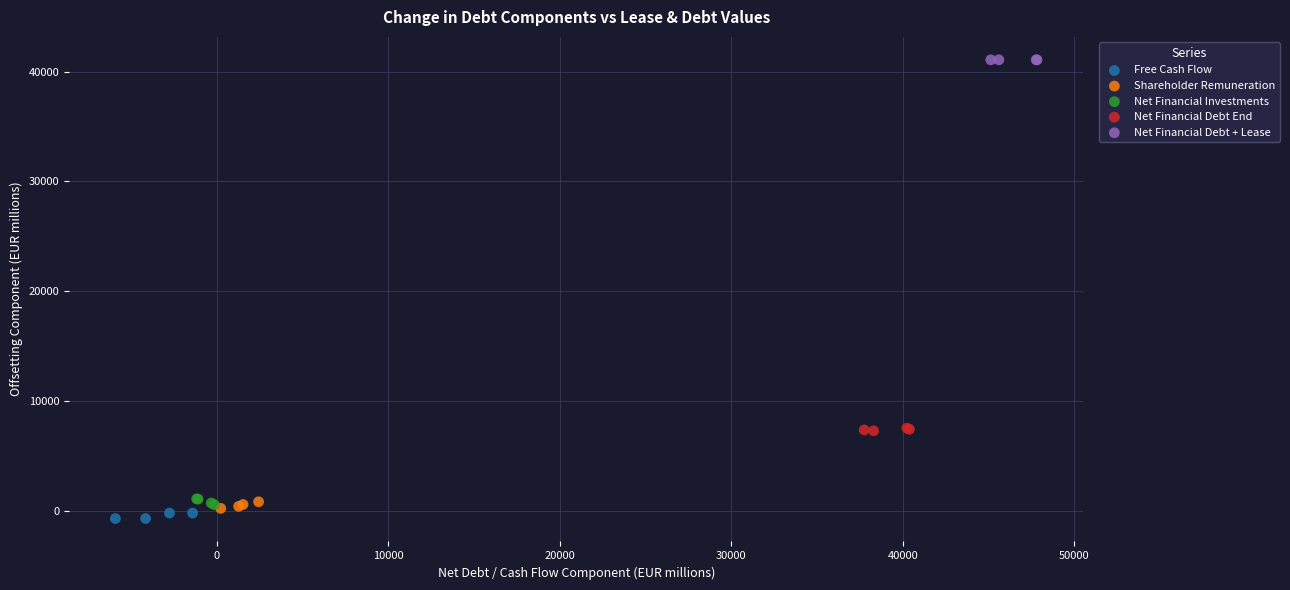

Which series reaches the maximum Y coordinate?

Net Financial Debt + Lease